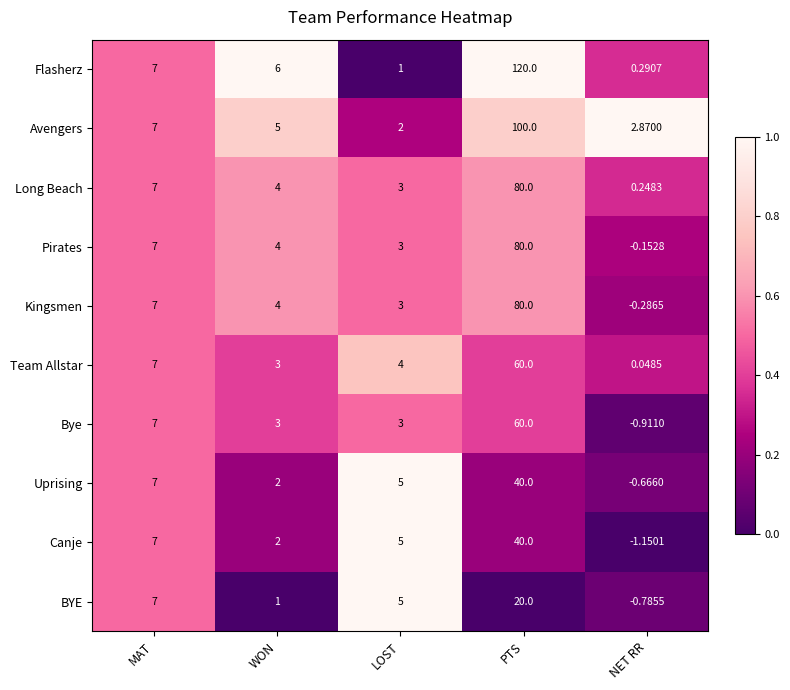

List the labels in order of BYE value, largest first.

PTS, MAT, LOST, WON, NET RR